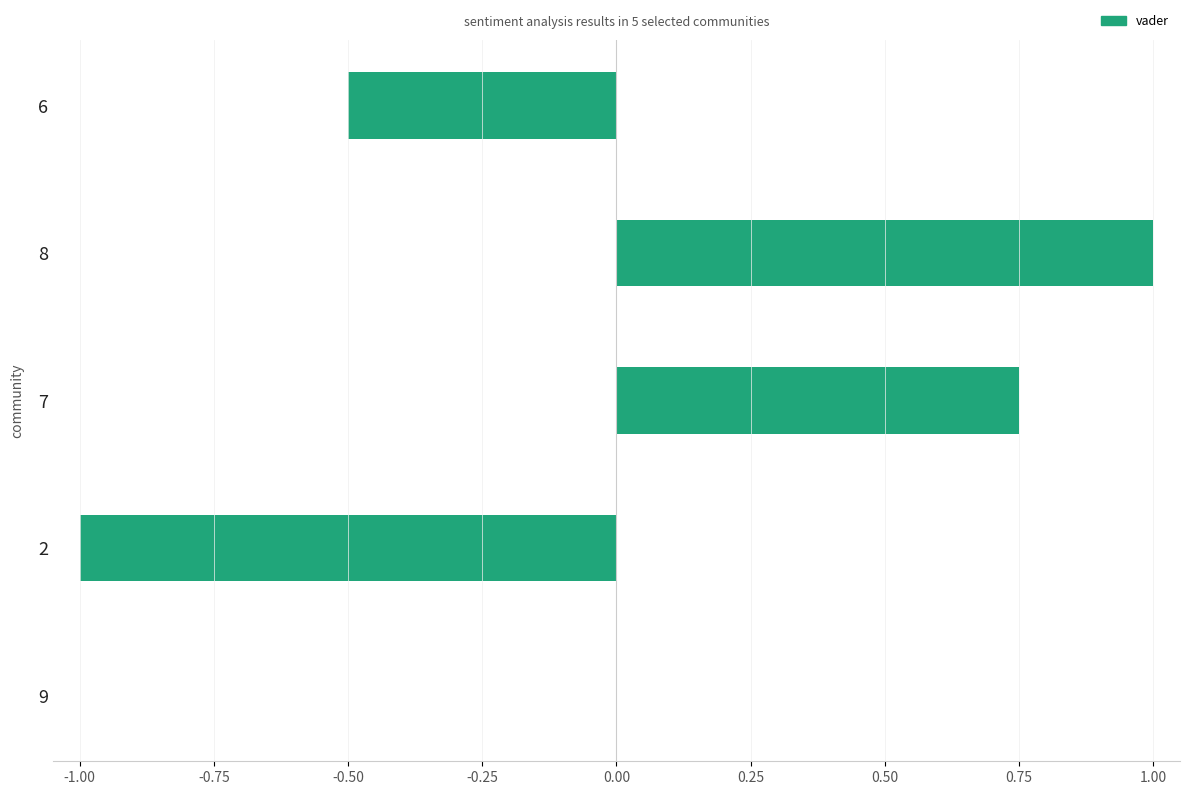

How many series are shown in this chart?

1